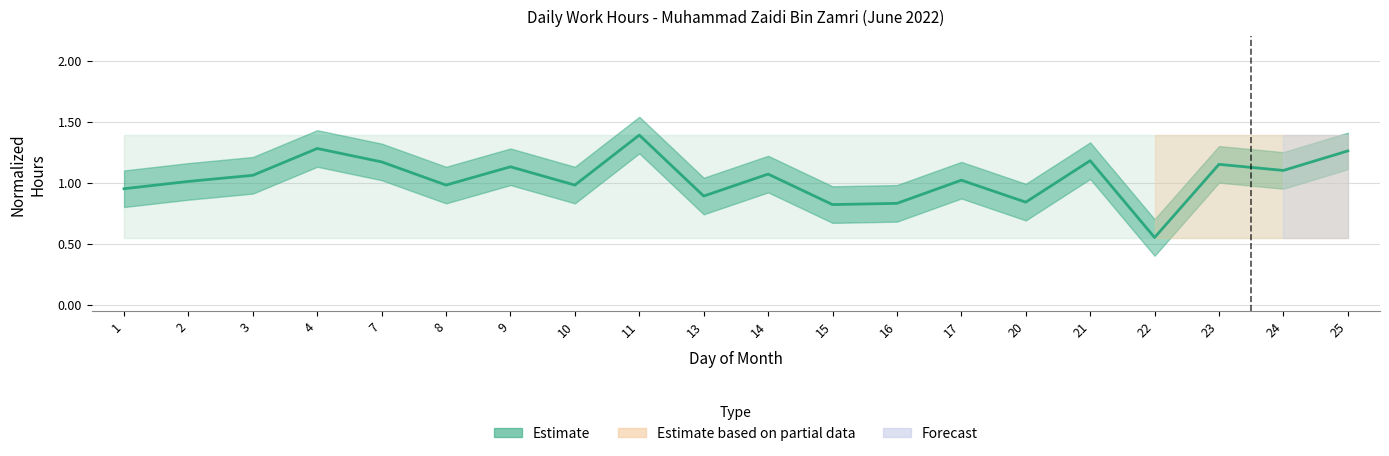

Rank the categories by value from lowest to highest.

22, 15, 16, 20, 13, 1, 8, 10, 2, 17, 3, 14, 24, 9, 23, 7, 21, 25, 4, 11